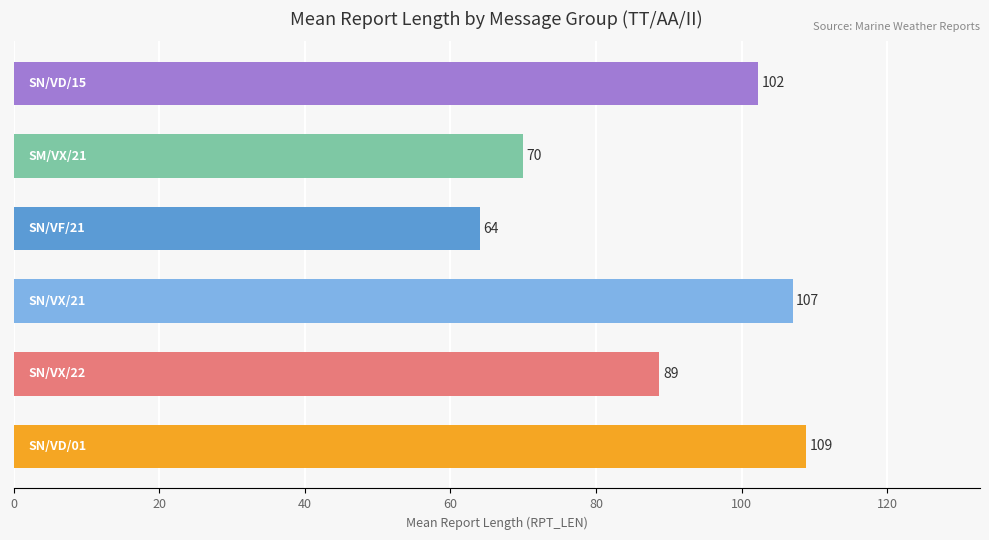

What is the average value?

90.1